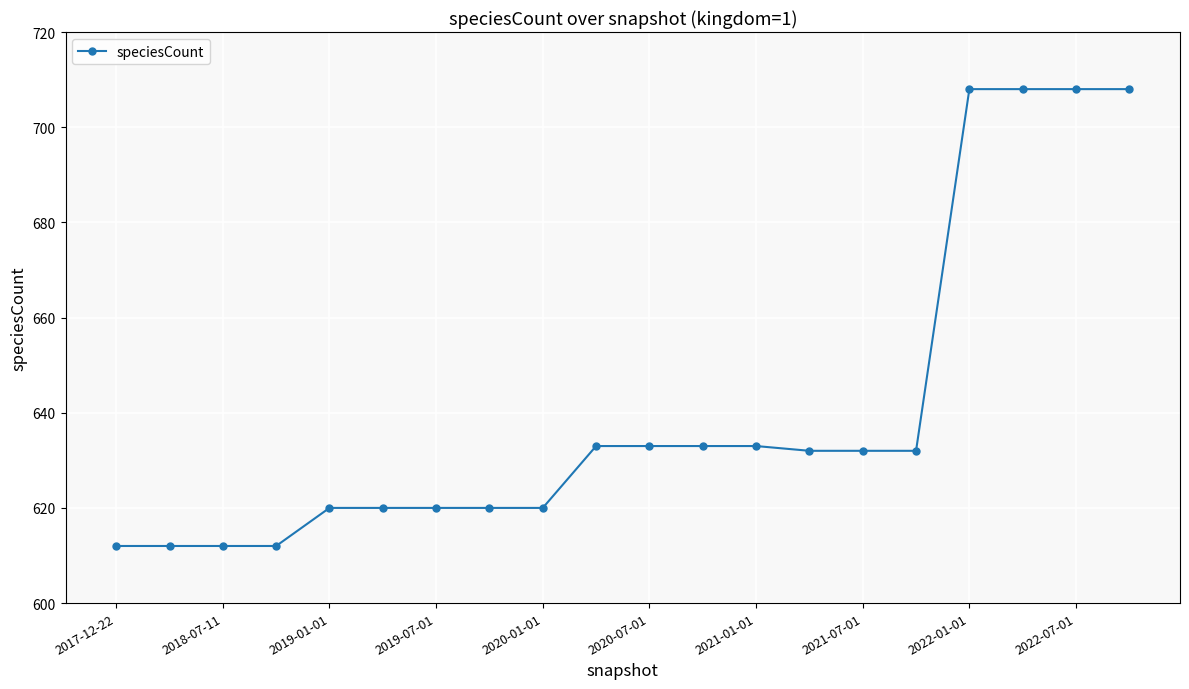

What is the value of the 6th point from the left?

620